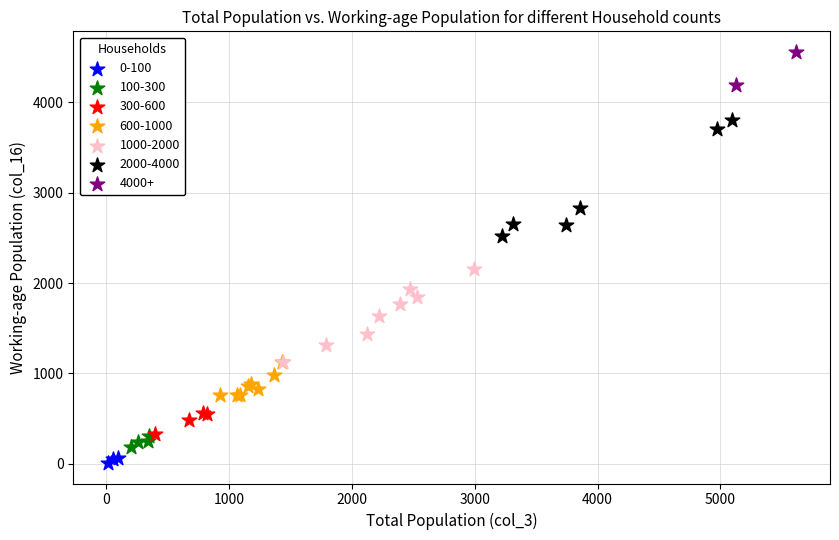

What are all the series names shown in the legend?

0-100, 100-300, 300-600, 600-1000, 1000-2000, 2000-4000, 4000+